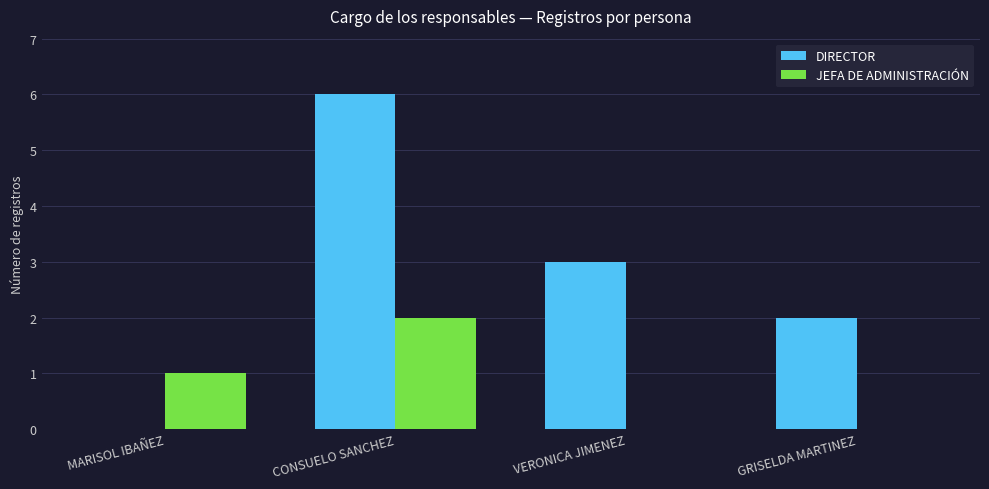

Between MARISOL IBAÑEZ and GRISELDA MARTINEZ, which series saw the biggest shift?

DIRECTOR